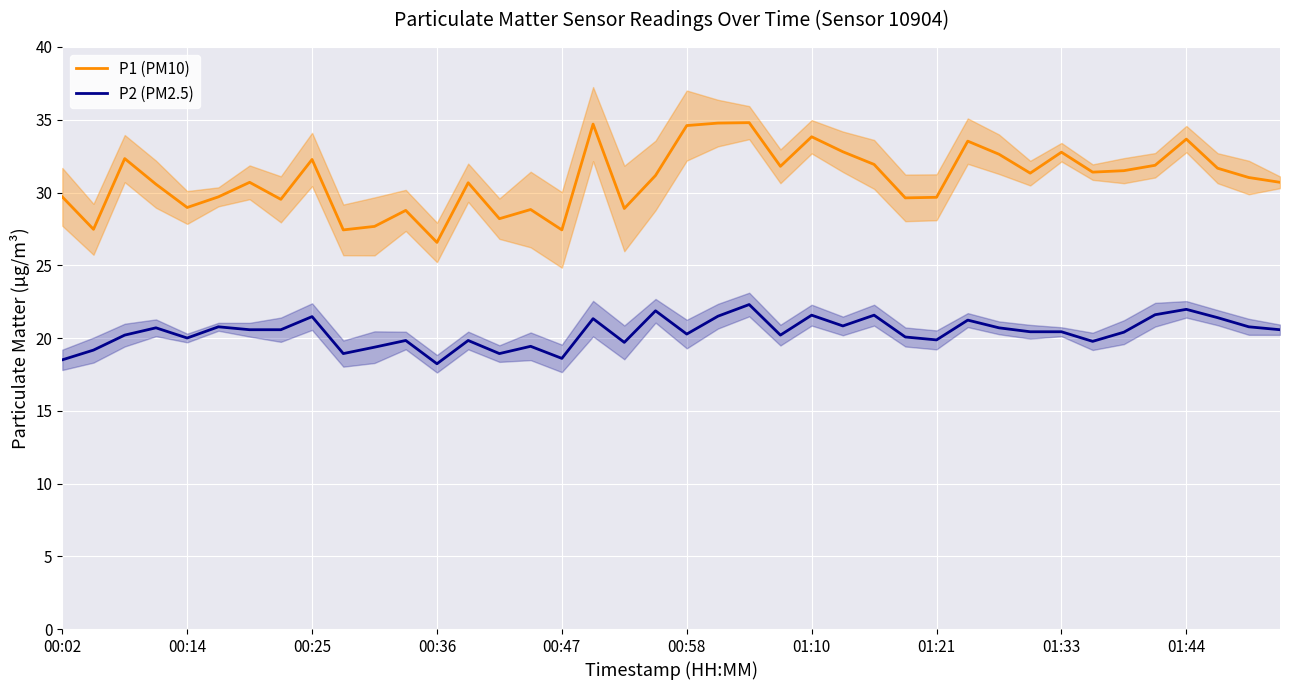

True or false: P2 (PM2.5) and P1 (PM10) cross at least once.

False